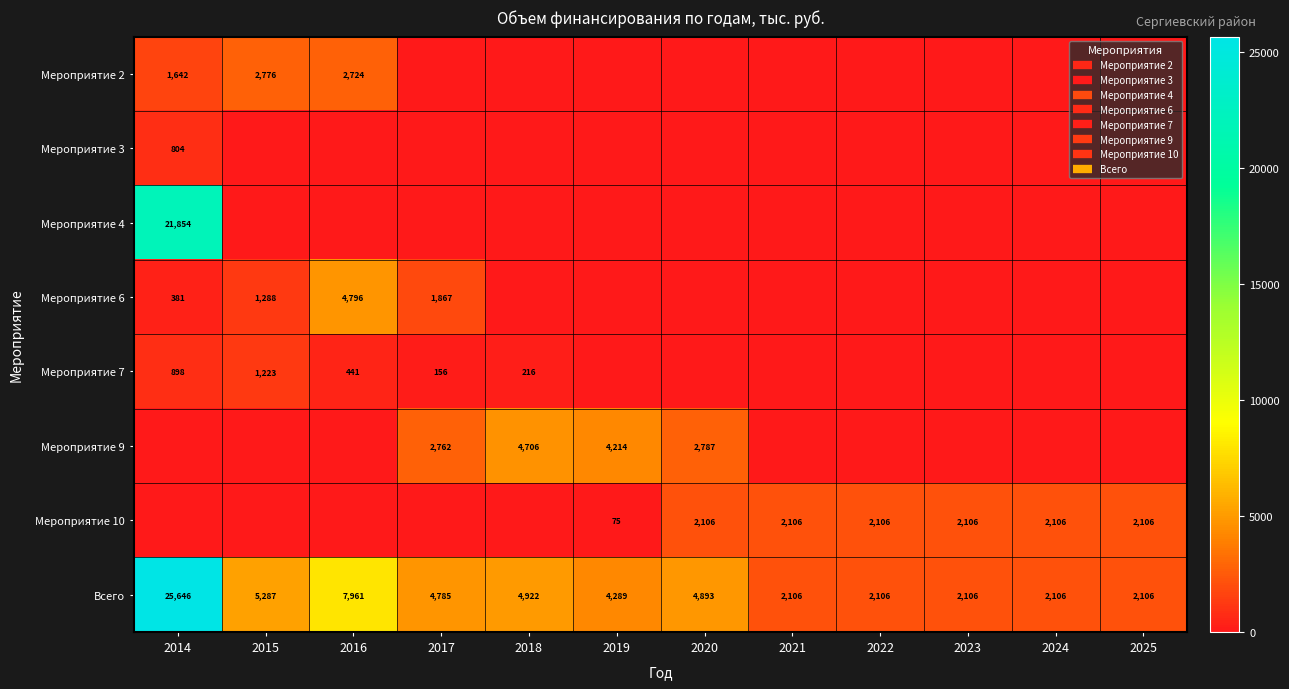

Count the number of data series in this chart.

8